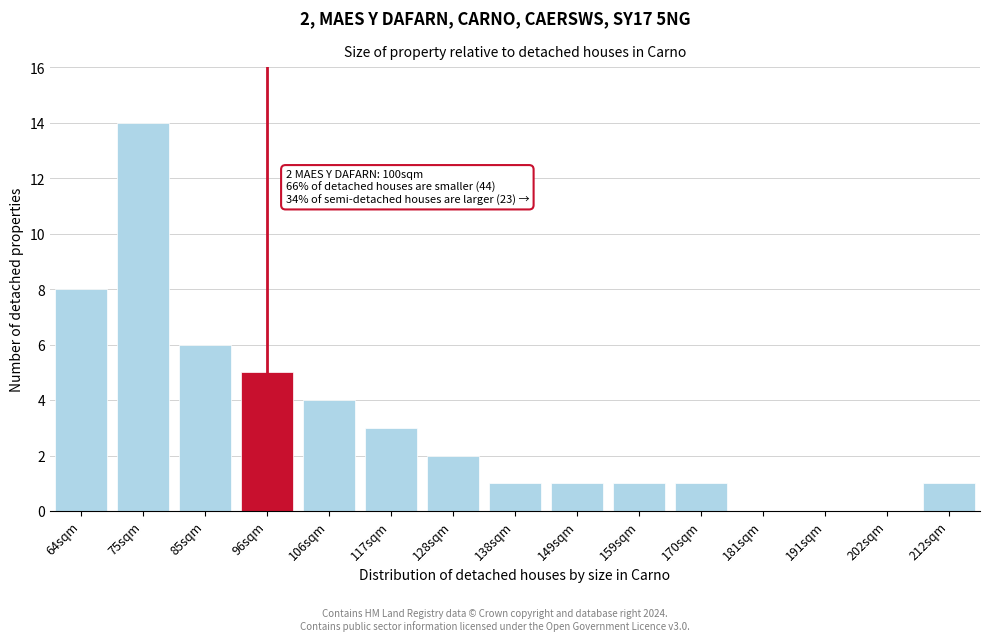

Reading left to right, extract all data points from this chart.

64sqm=8	75sqm=14	85sqm=6	96sqm=5	106sqm=4	117sqm=3	128sqm=2	138sqm=1	149sqm=1	159sqm=1	170sqm=1	181sqm=0	191sqm=0	202sqm=0	212sqm=1